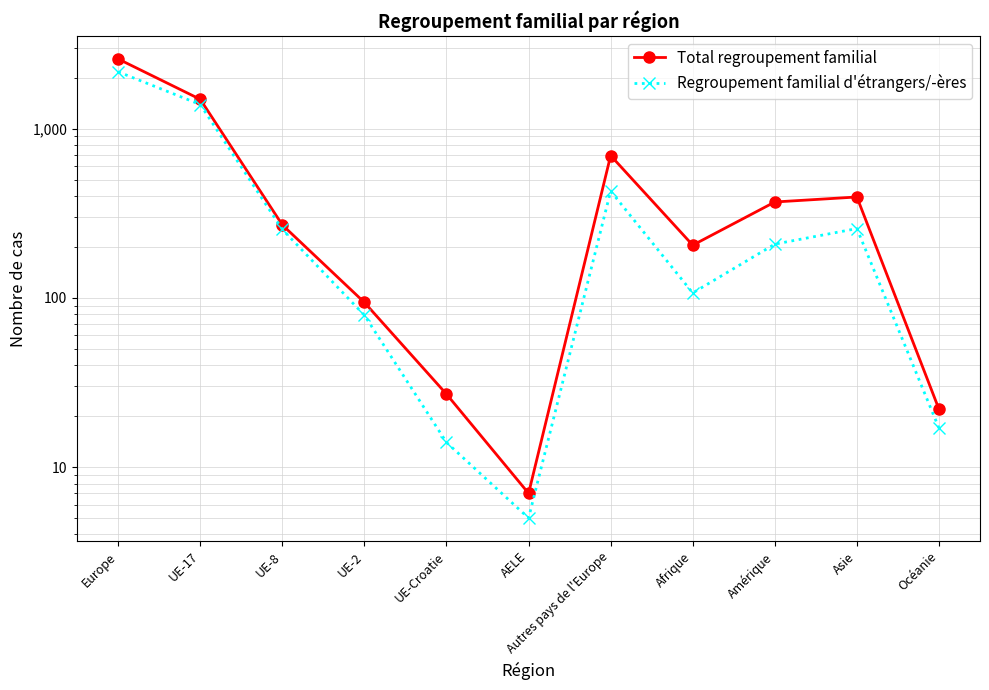

Between UE-Croatie and Autres pays de l'Europe, which series saw the biggest shift?

Total regroupement familial